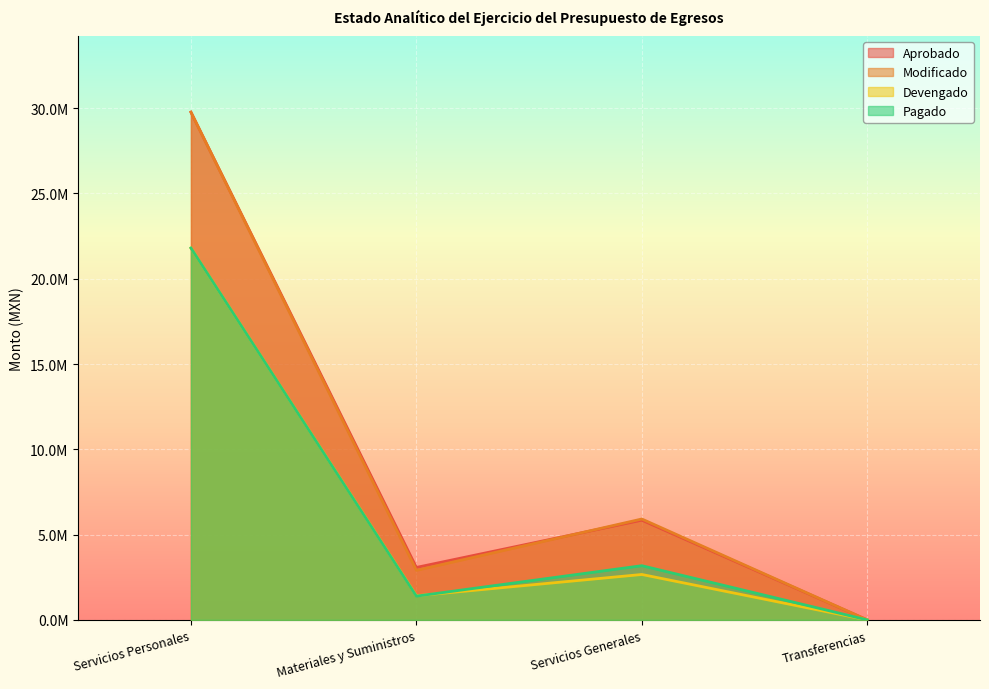

True or false: Aprobado and Modificado cross at least once.

True